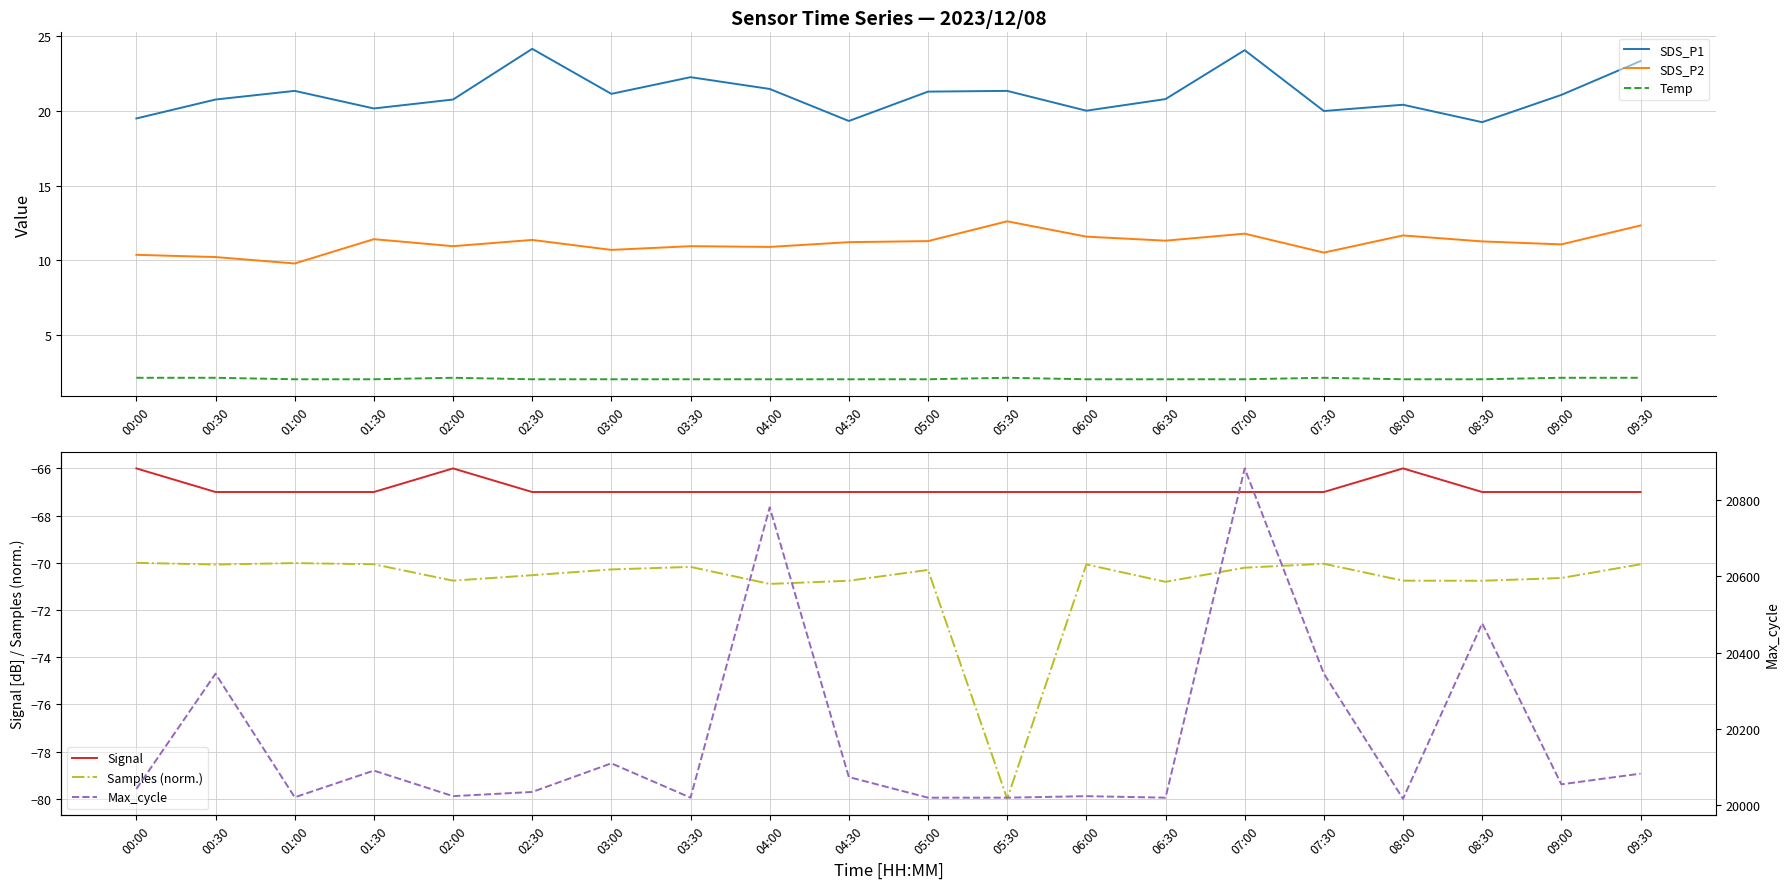

Which category has the lowest value in the Signal series?

00:30